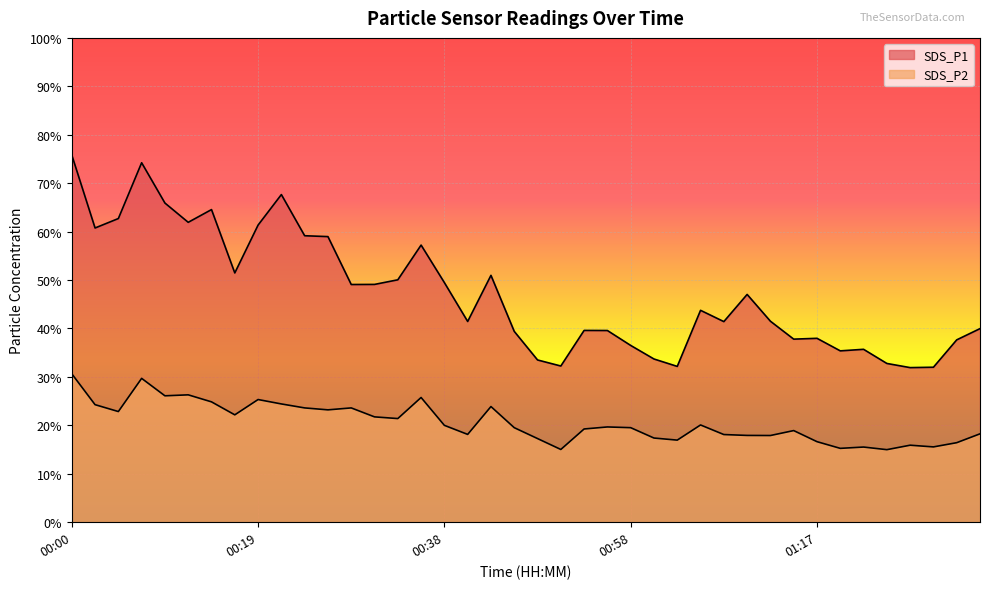

How many interior local valleys does the SDS_P1 series have?

11